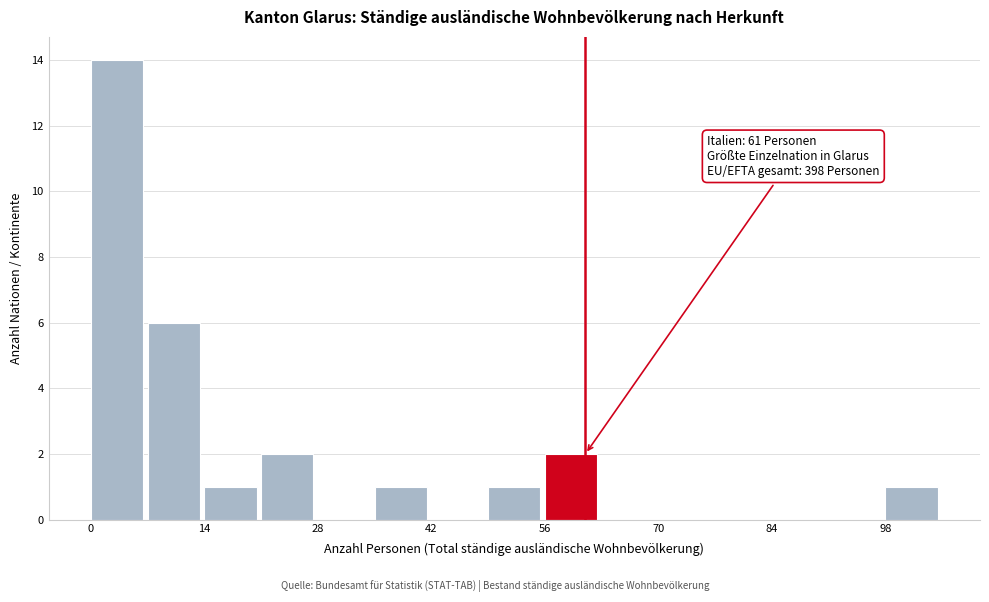

Read against the x-axis, roughly where is the centre of the tallest bar?

4